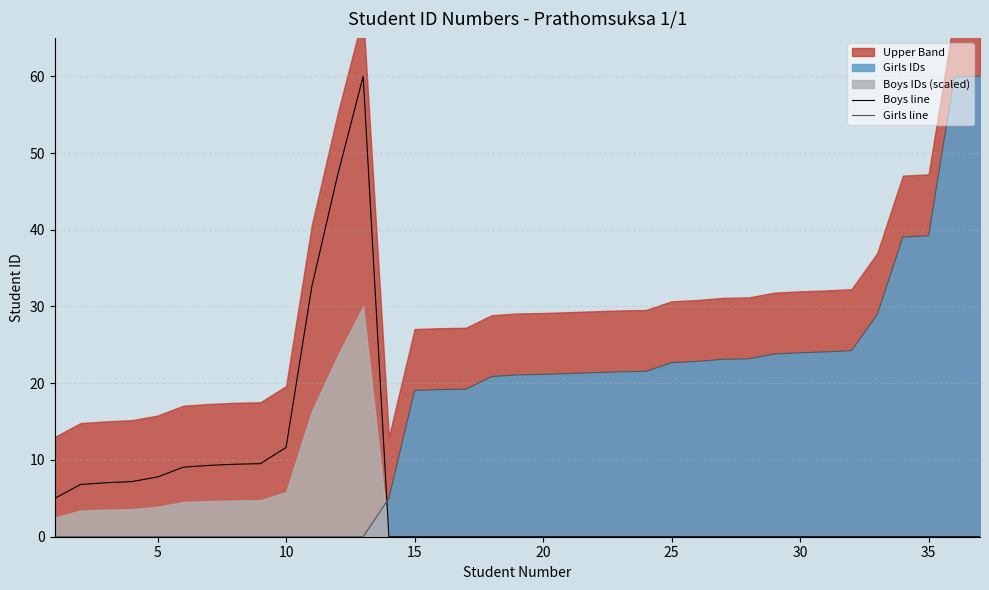

List the series in order of their peak value, highest first.

Boys line, Girls line